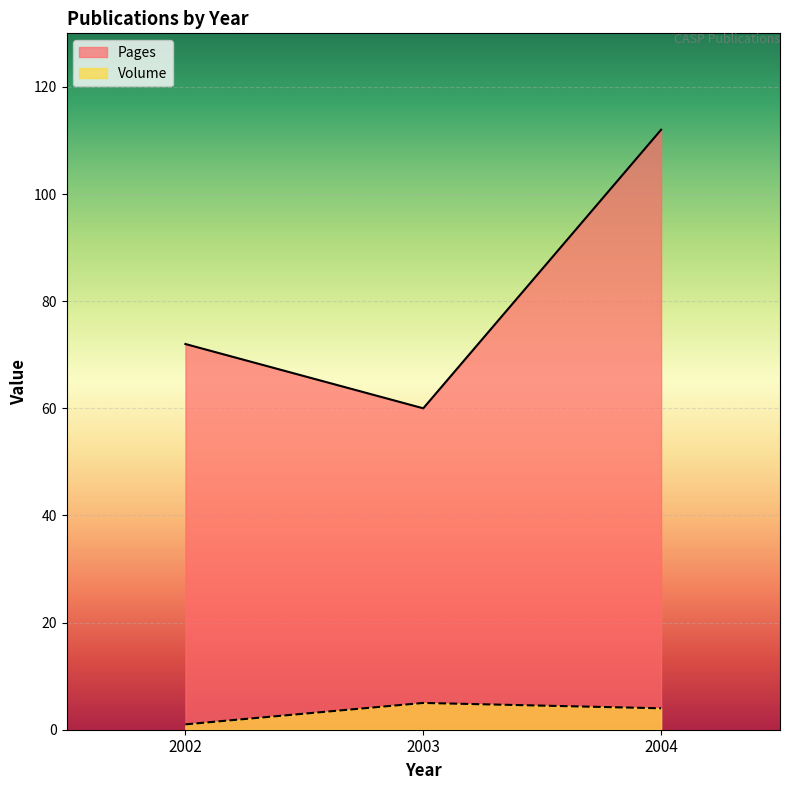

Which label corresponds to the smallest value in the chart?

2002